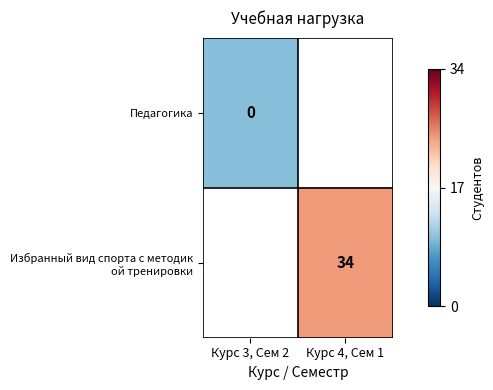

At how many categories does at least one series exceed 14?

1